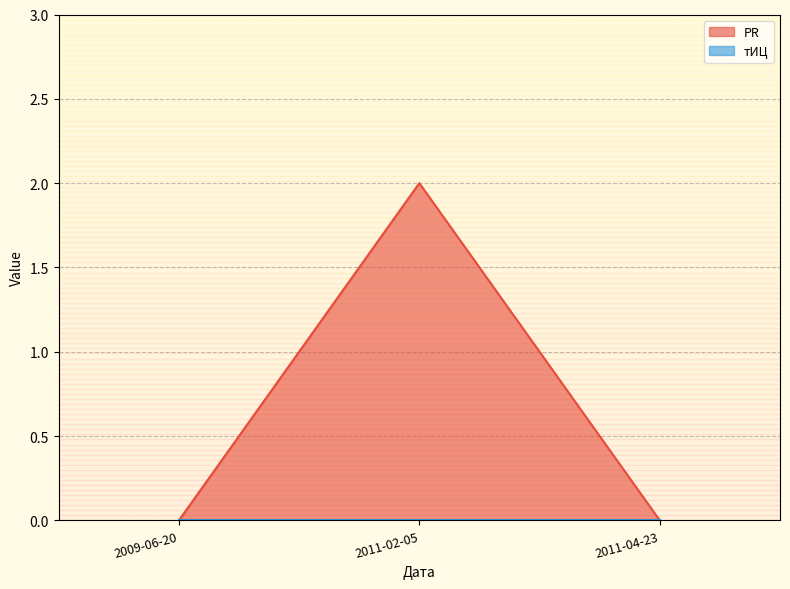

What is the sum of all values?

2